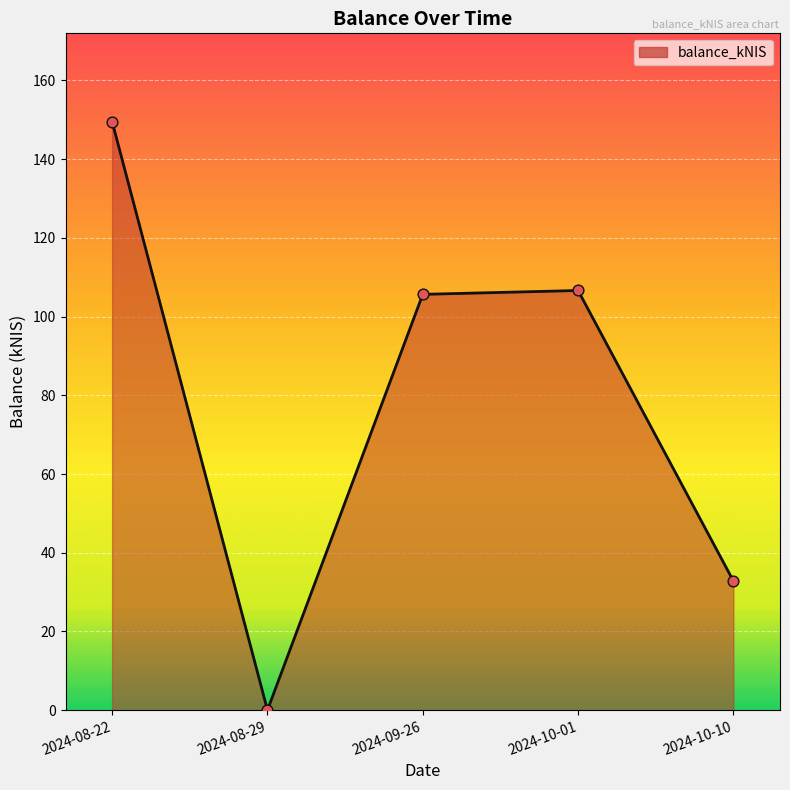

What is the change in value from 2024-08-22 to 2024-09-26?

-43.9